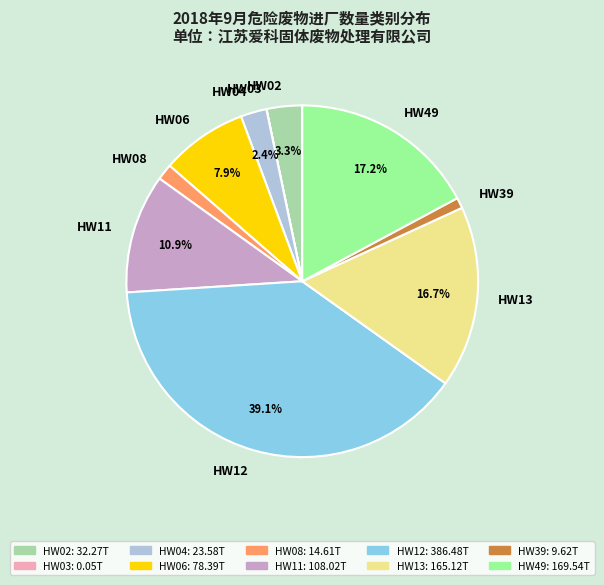

True or false: HW06 accounts for 8% of the total.

True